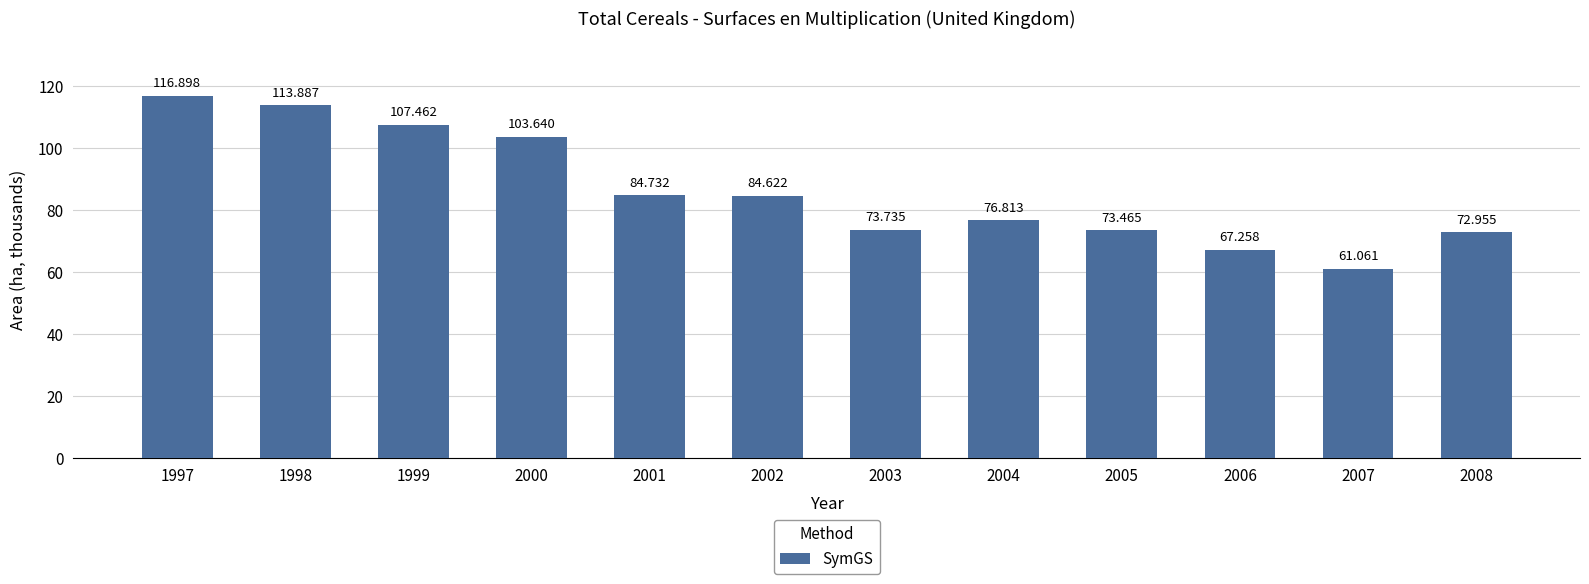

List the labels in order of value, largest first.

1997, 1998, 1999, 2000, 2001, 2002, 2004, 2003, 2005, 2008, 2006, 2007